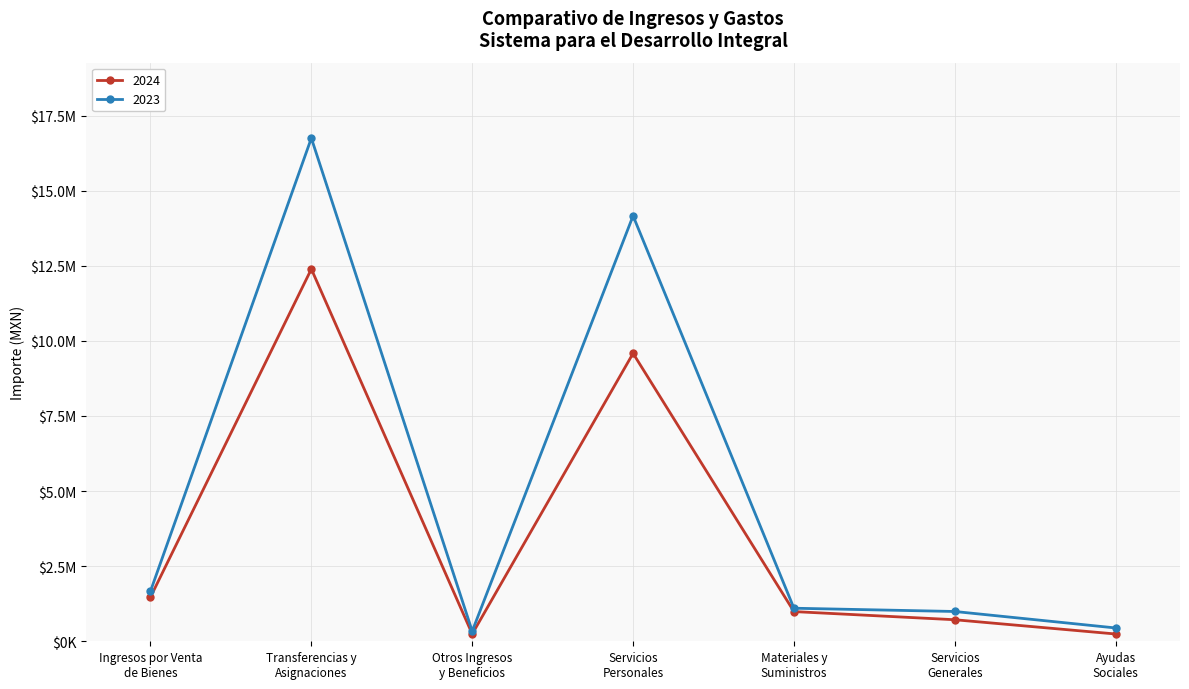

Reading right to left, transcribe all the data shown in this chart.

2024: 242373.0	717016.2	988557.2	9584499.3	242226.4	12391389.9	1469976.6
2023: 443341.2	991638.5	1100336.4	14162358.0	336839.0	16748653.5	1668756.1